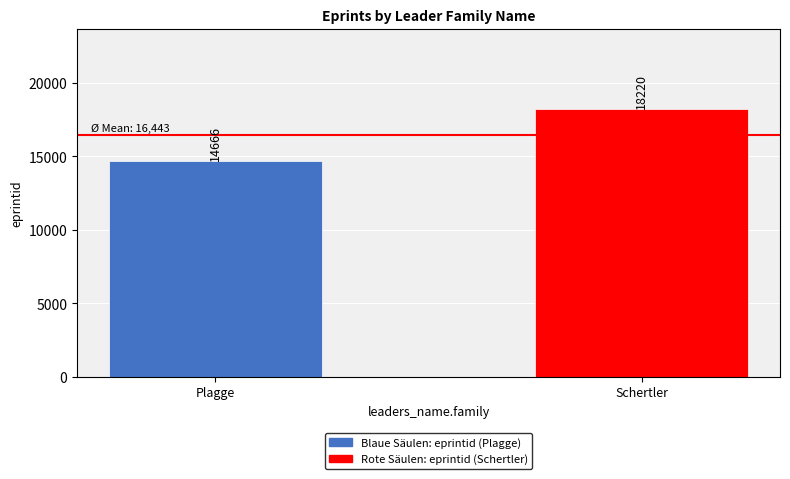

Reading right to left, extract all data points from this chart.

18220	14666